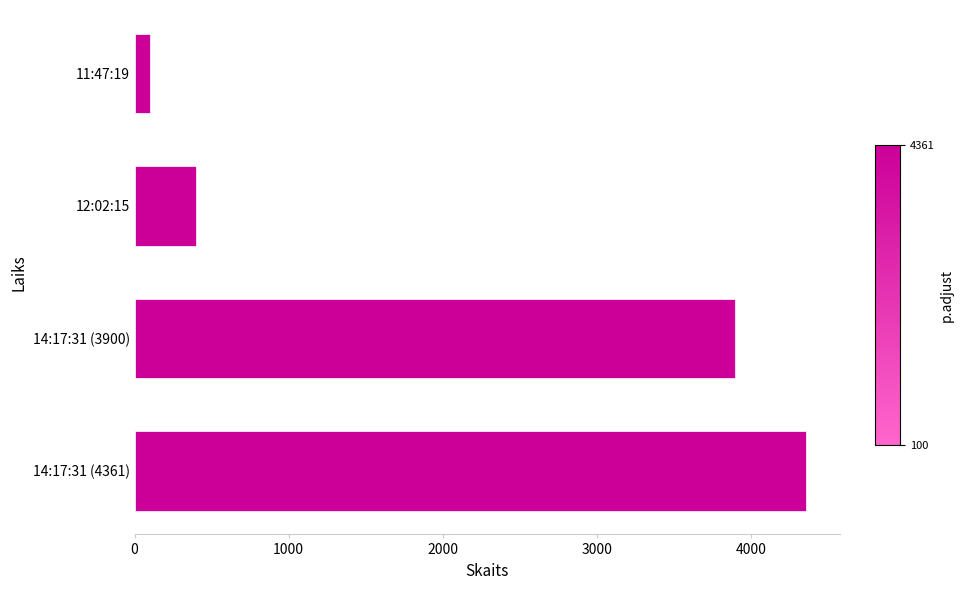

Where is the data nearest to the value 2230?

14:17:31 (3900)